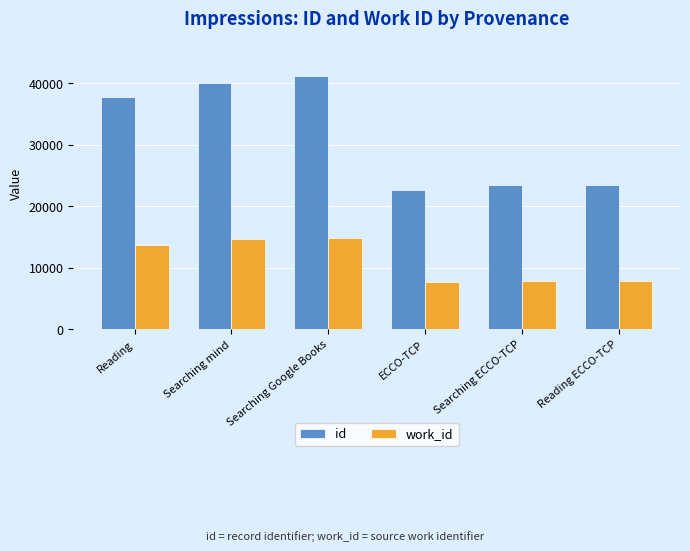

Between Reading and ECCO-TCP, which series saw the biggest shift?

id